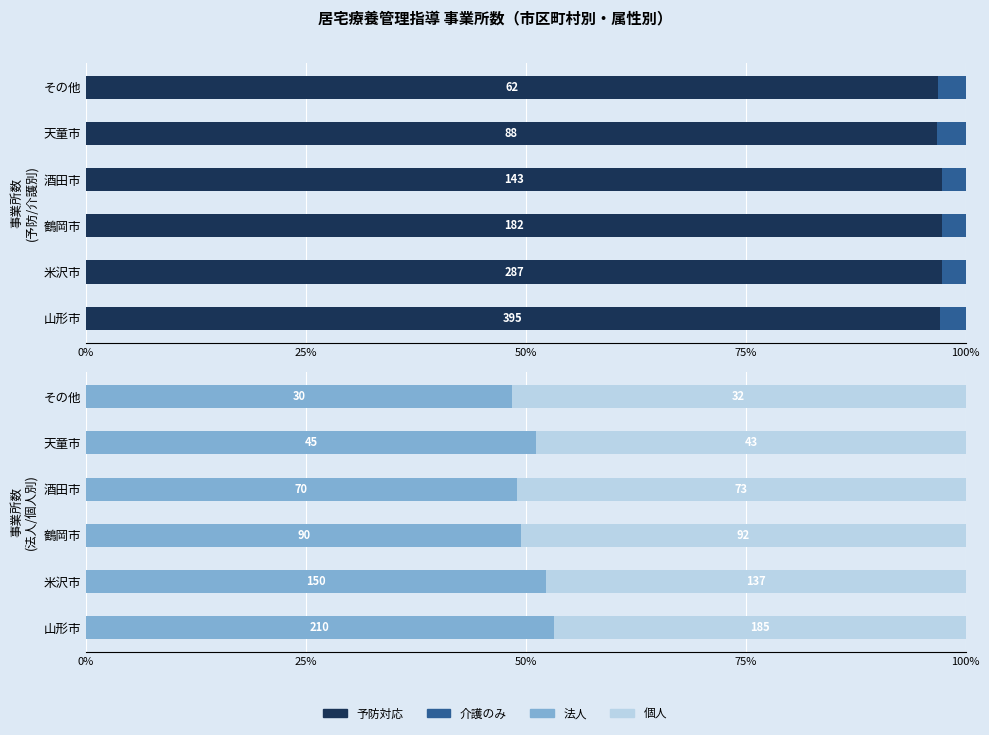

Reading left to right, list all the values displayed in this chart.

予防対応: 97.1	97.3	97.3	97.3	96.7	96.9
介護のみ: 2.9	2.7	2.7	2.7	3.3	3.1
法人: 53.2	52.3	49.5	49.0	51.1	48.4
個人: 46.8	47.7	50.5	51.0	48.9	51.6